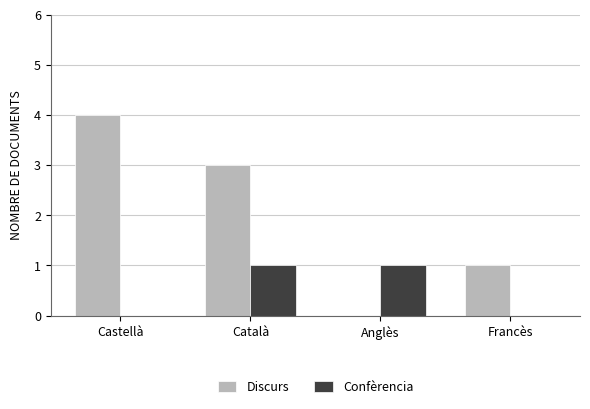

How many positive values does the Discurs series have?

3